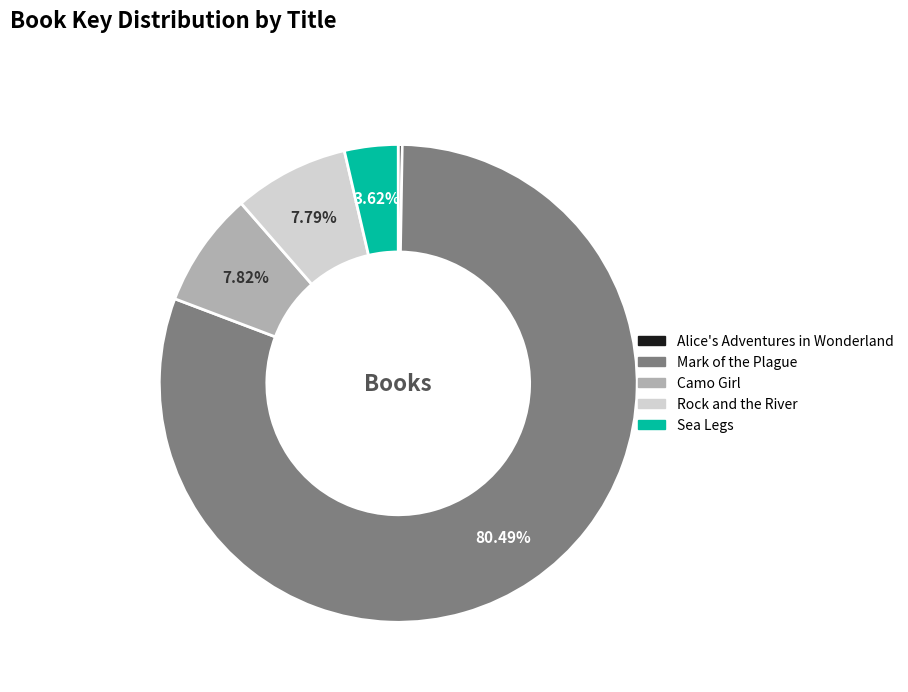

Is Sea Legs the majority of the pie?

No